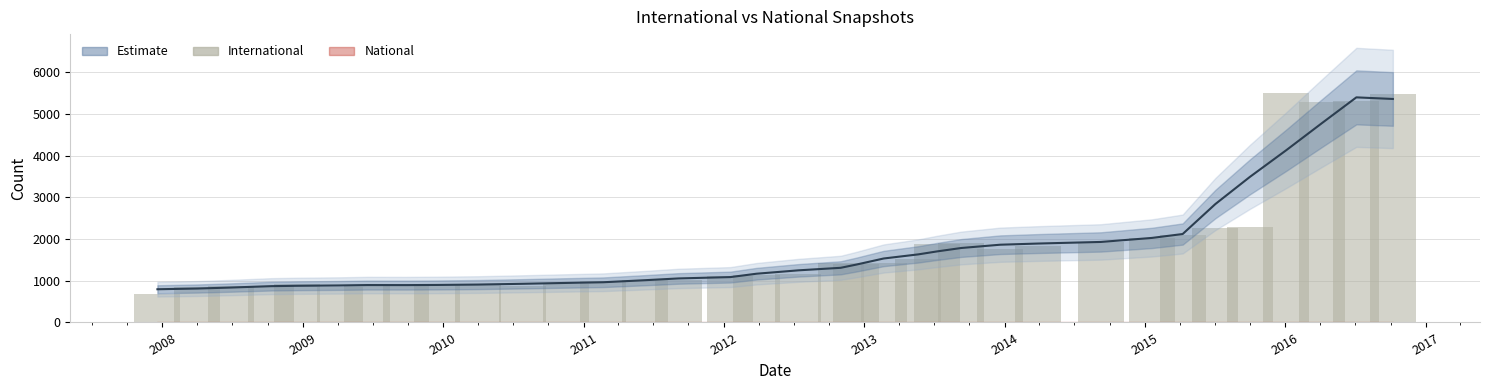

The international series shows 1458.4 at 2017. True or false?

False